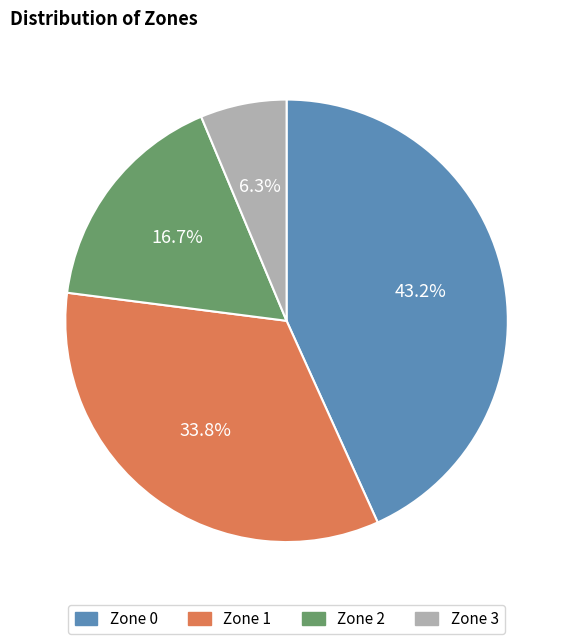

What is the largest slice in the pie chart?

Zone 0